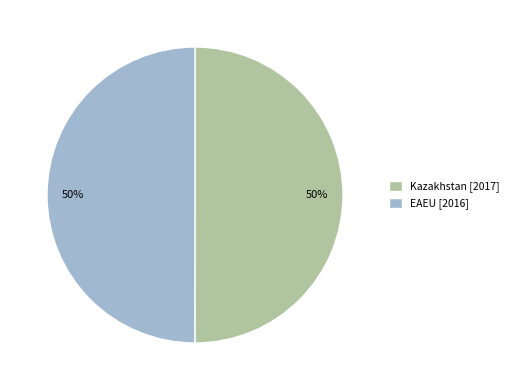

Is it true that EAEU is 50% of the pie?

True